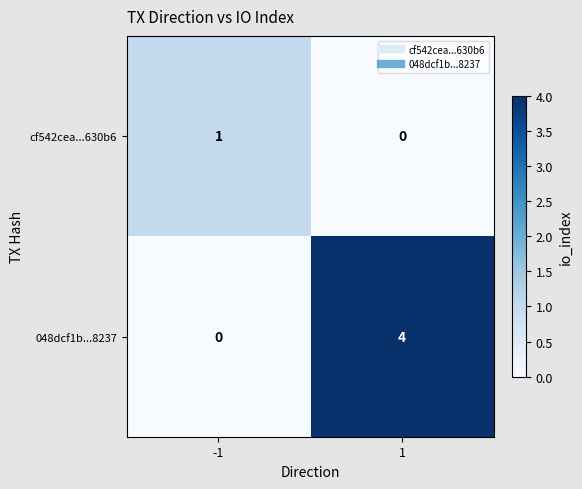

How many series are shown in this chart?

2